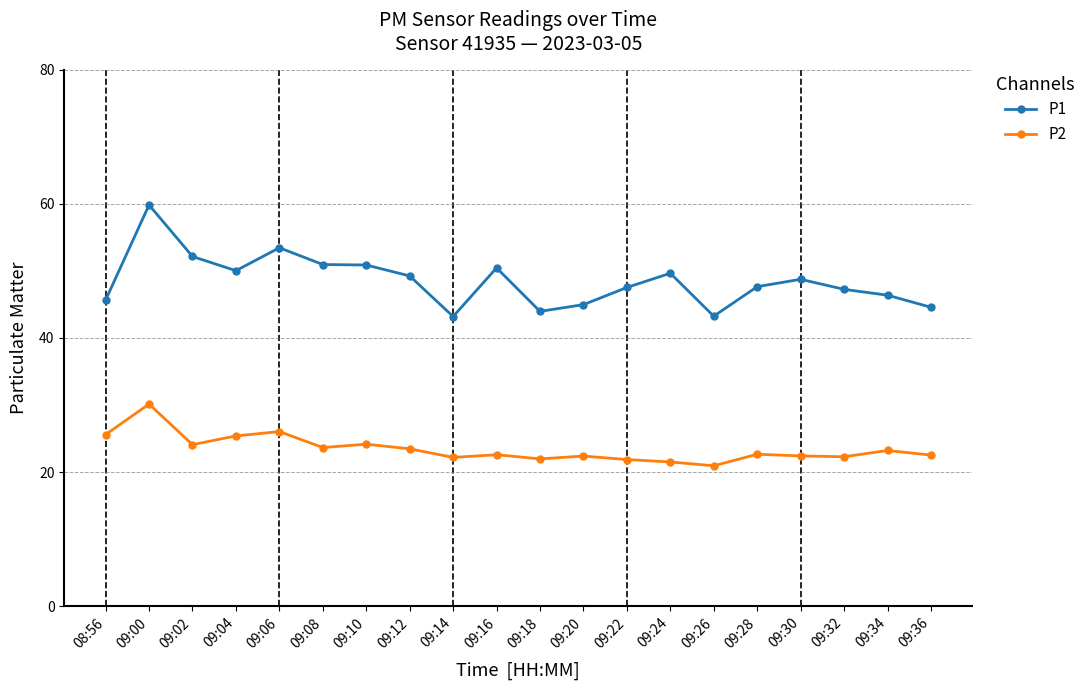

True or false: P1 and P2 intersect in this chart.

False